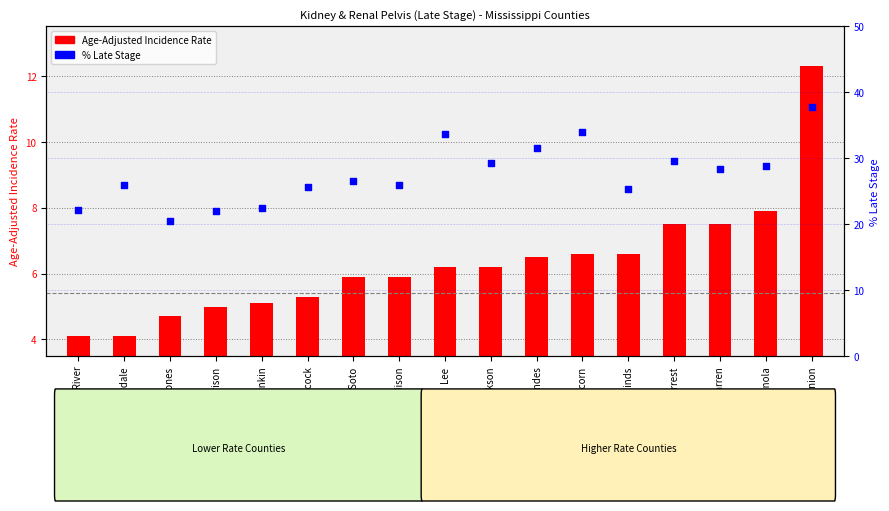

At how many categories does at least one series exceed 11?

17